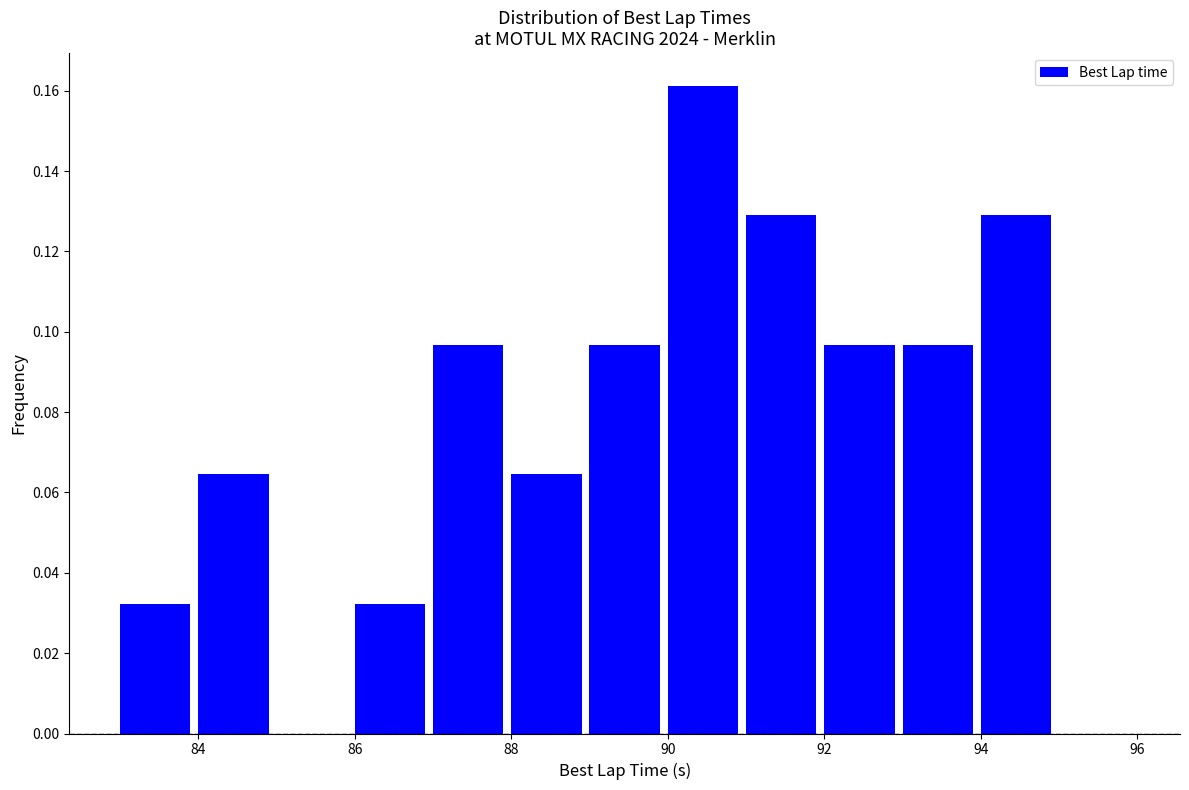

Which range on the x-axis has the tallest bar?

90 to 91